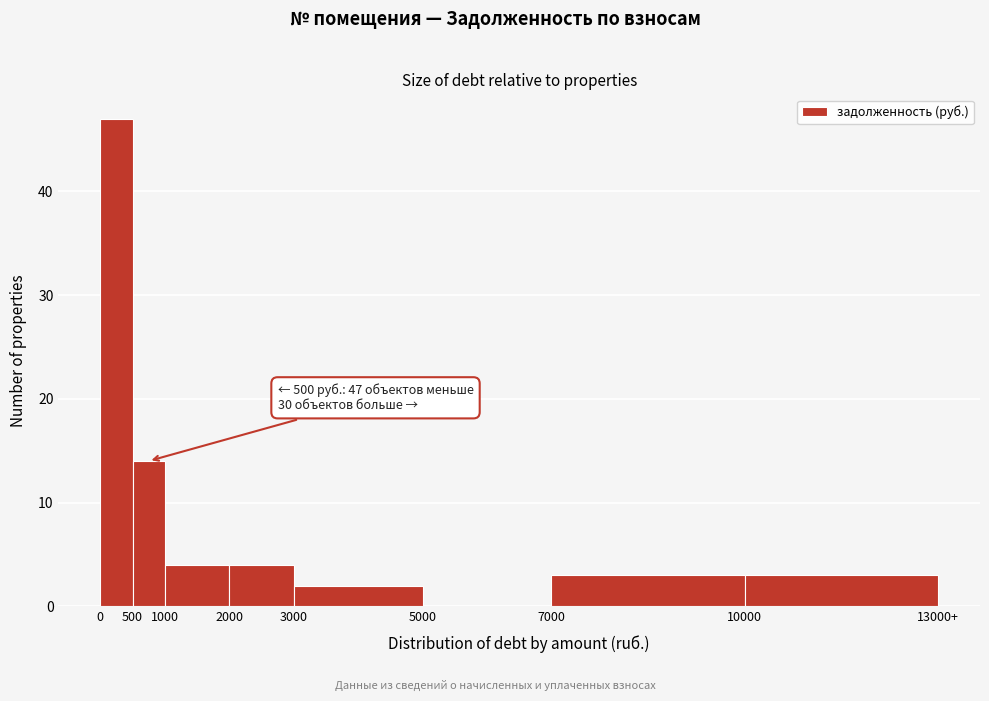

Reading left to right, what are all the values shown in this chart?

0=47	500=14	1000=4	2000=4	3000=2	5000=0	7000=3	10000=3